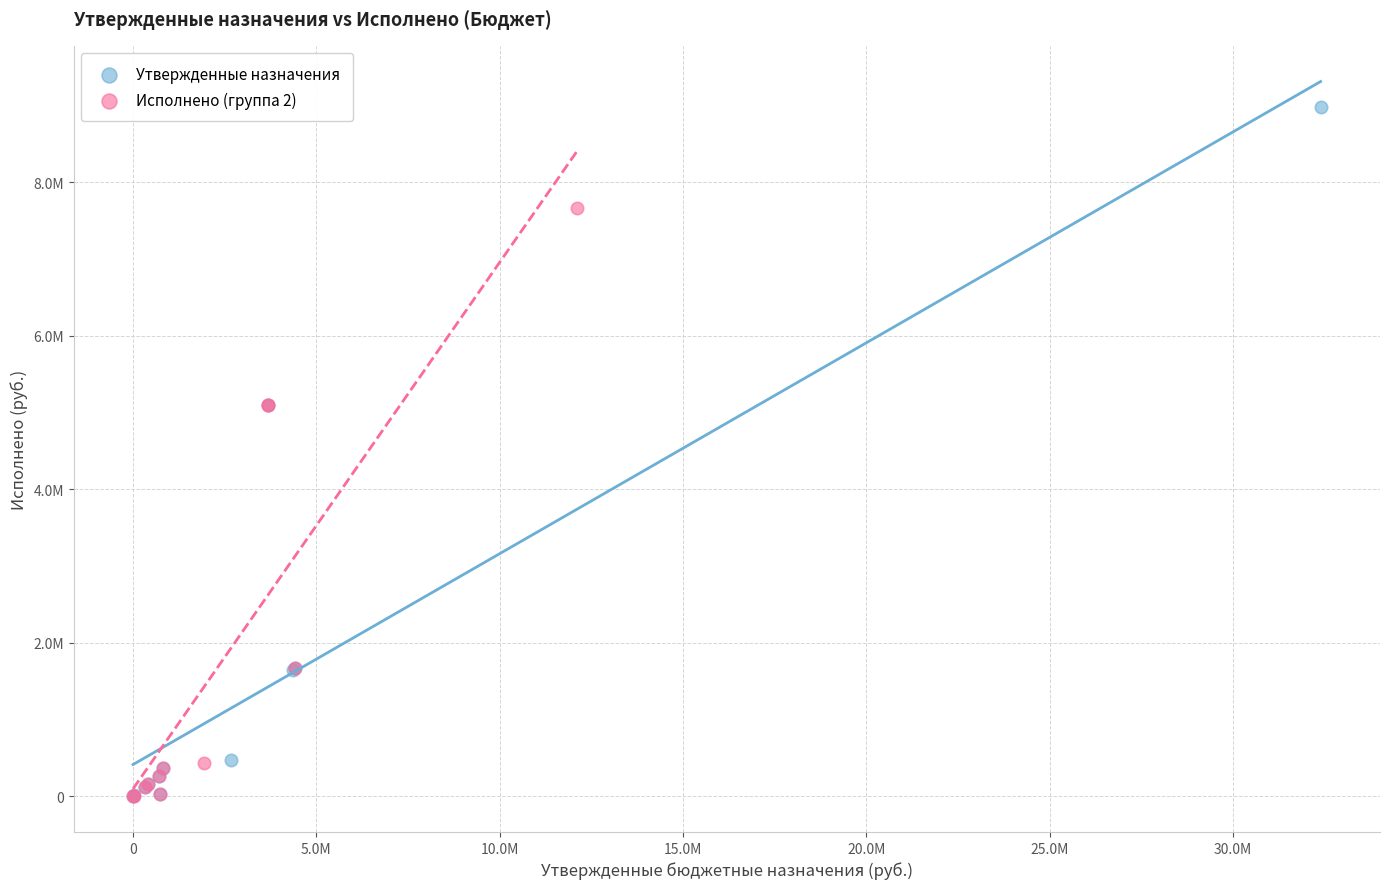

Which series reaches the maximum Y coordinate?

Утвержденные назначения